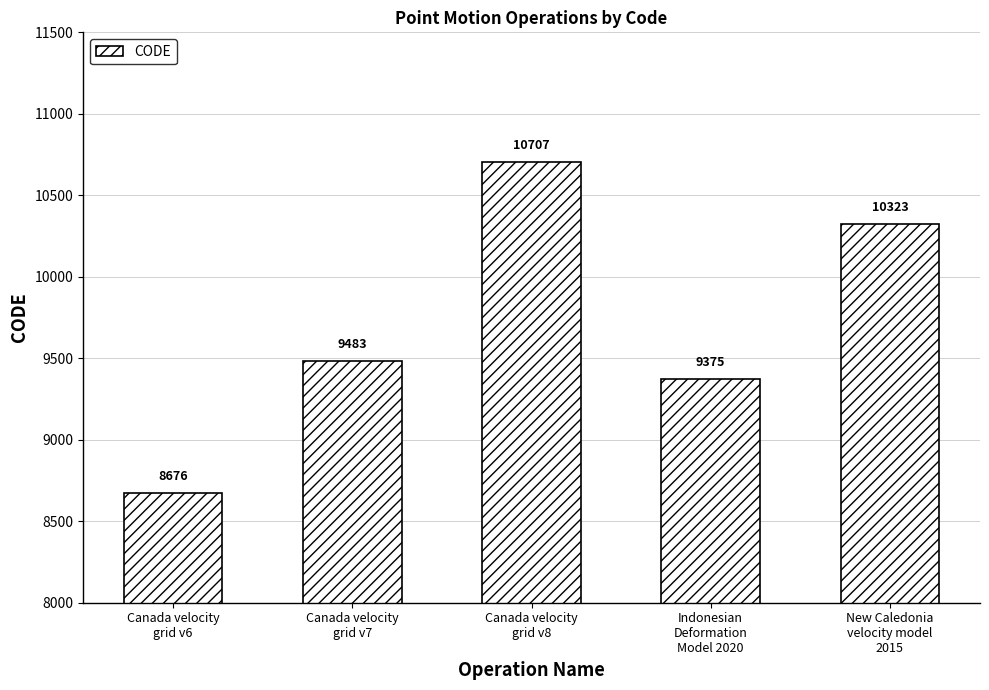

Does the chart contain stacked bars?

No